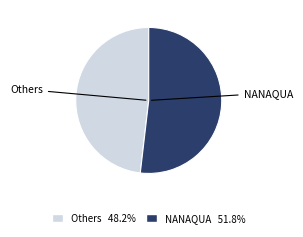

Is there a majority slice in this chart?

Yes